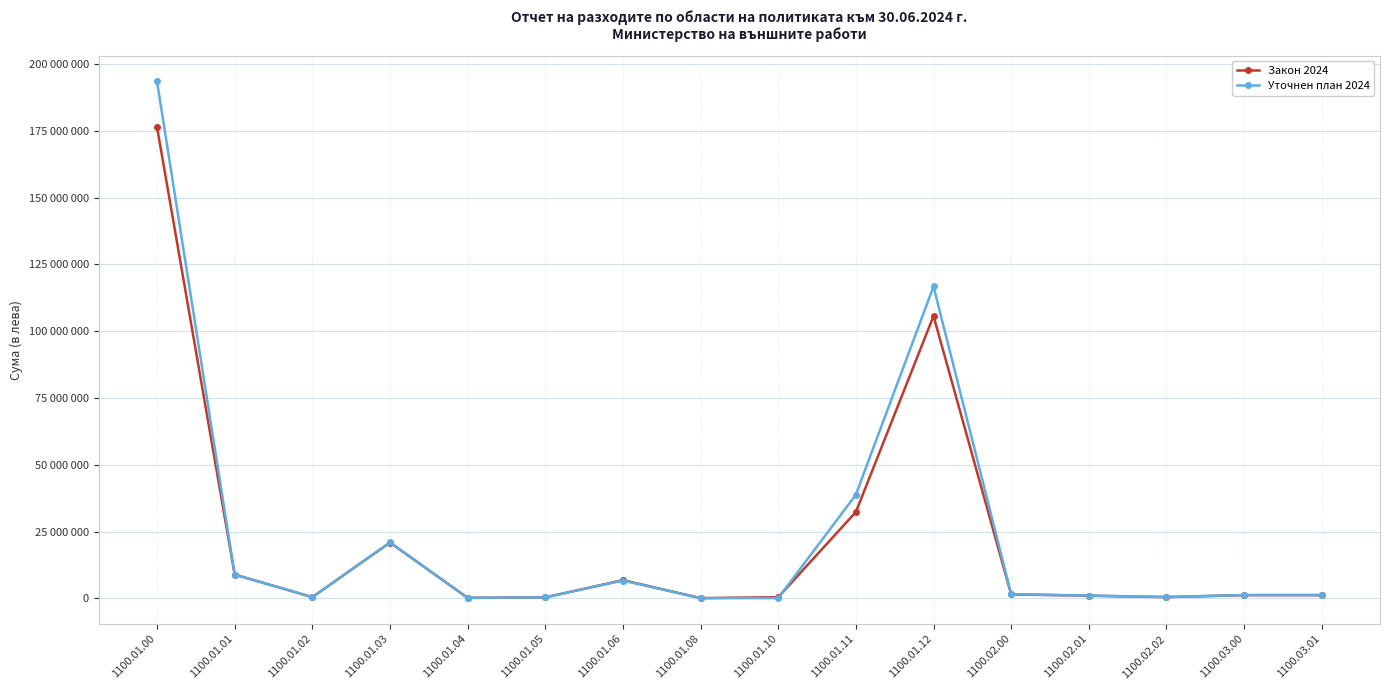

Where does the Уточнен план 2024 series first go above 1289454?

1100.01.00